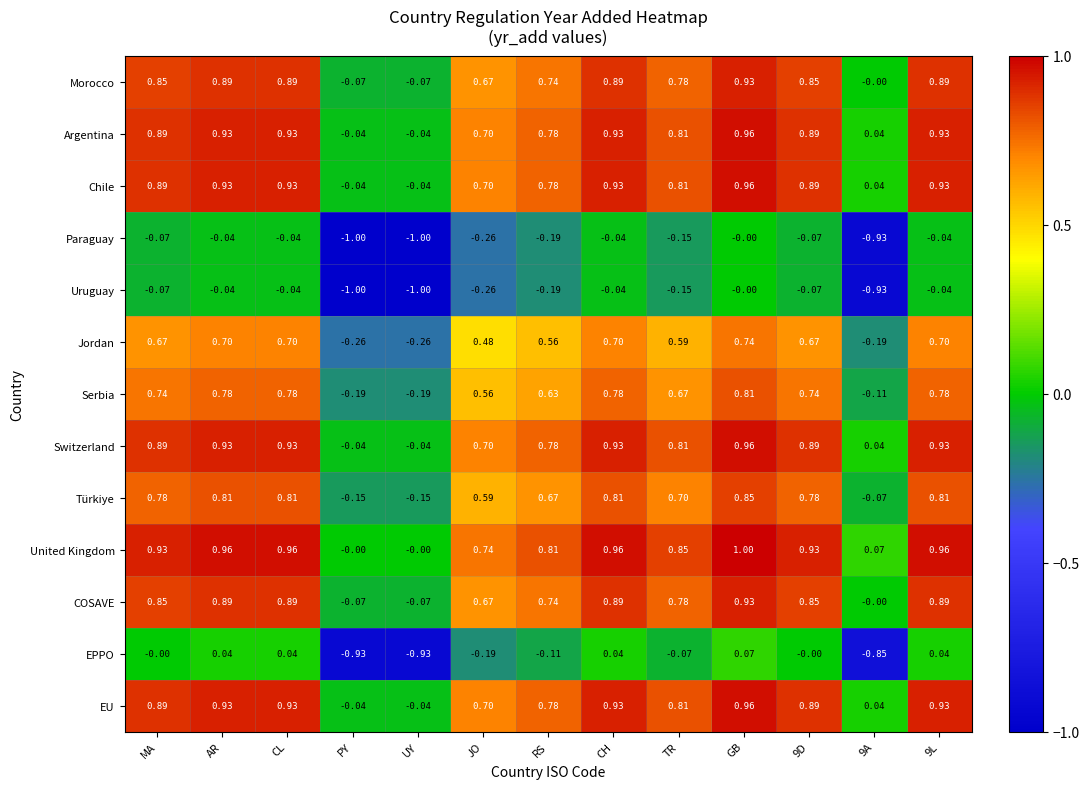

What is the total value across all series at JO?

5.8